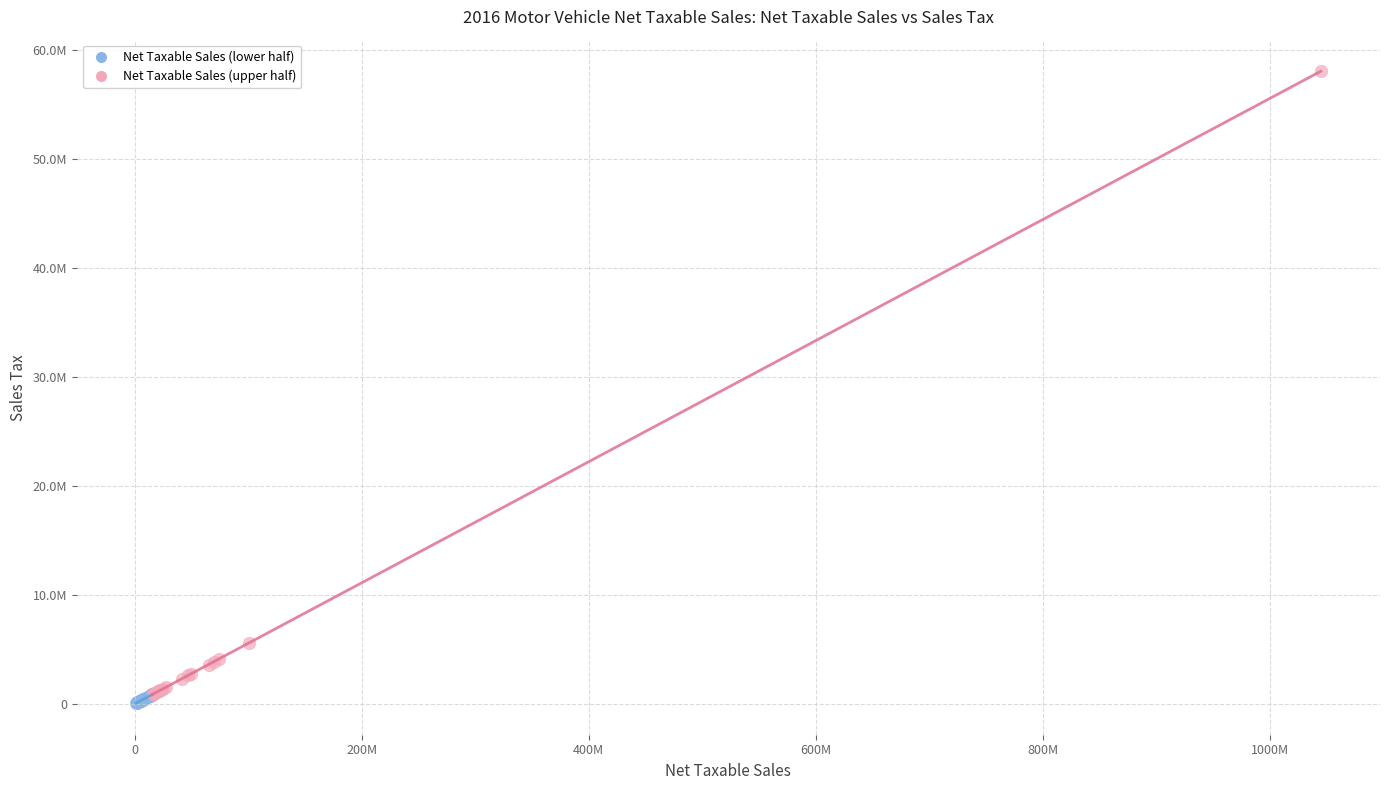

Which series has the widest spread of Y values?

Net Taxable Sales (upper half)